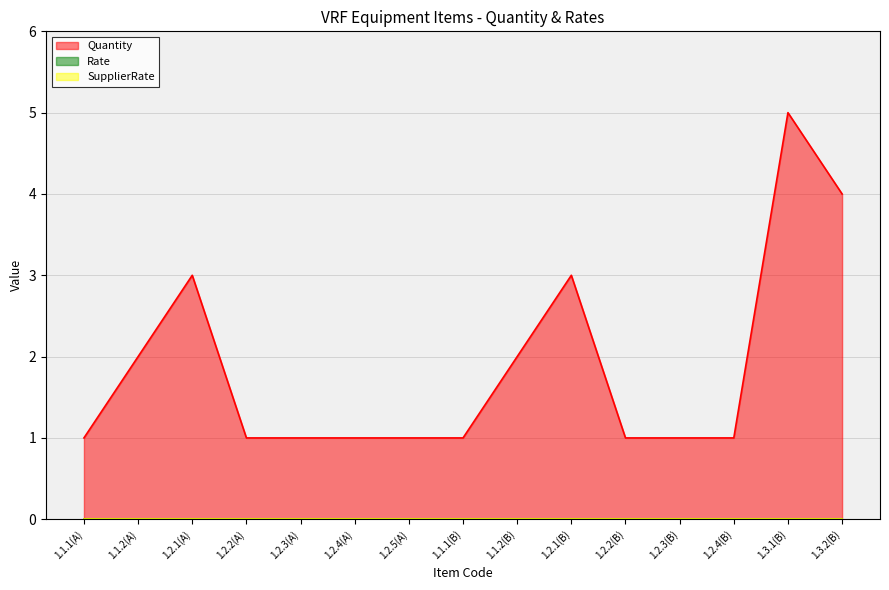

True or false: Rate has more than 1 points higher than both neighbors.

False